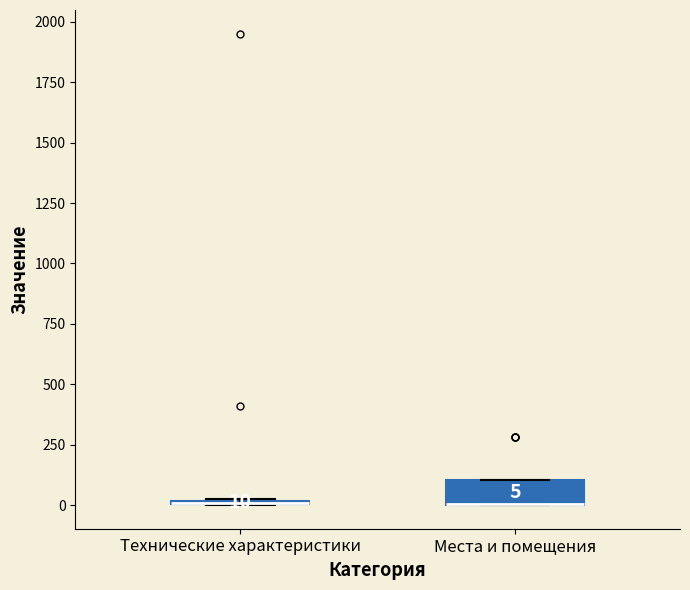

Which box is the tallest, from its lower edge to its upper edge?

Места и помещения